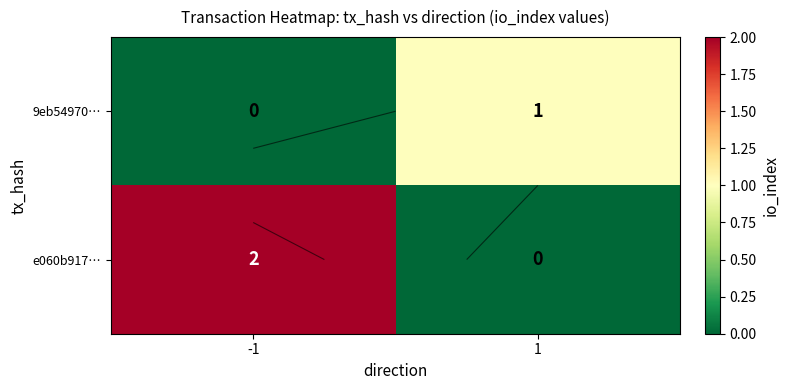

What is the sum of the 9eb54970… values at -1 and 1?

1